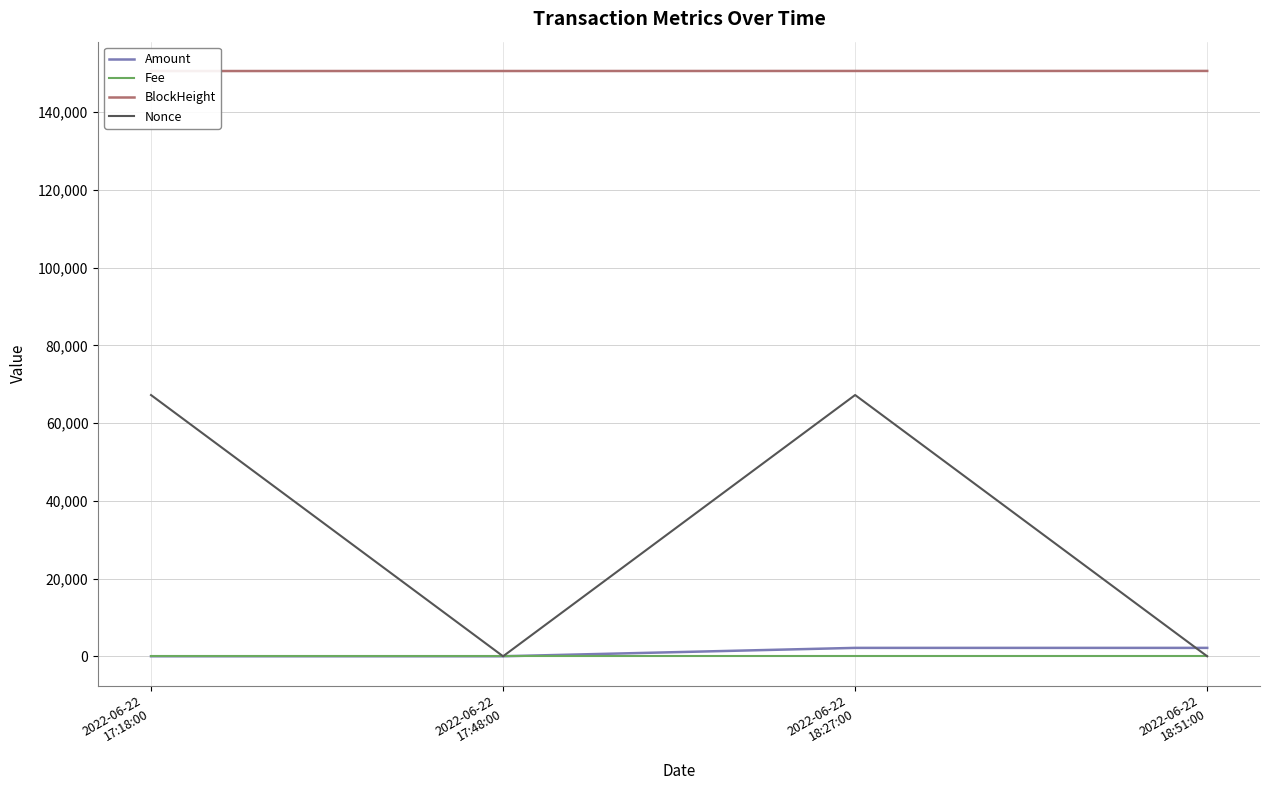

Where does the Amount series first go above 2159?

2022-06-22
18:27:00